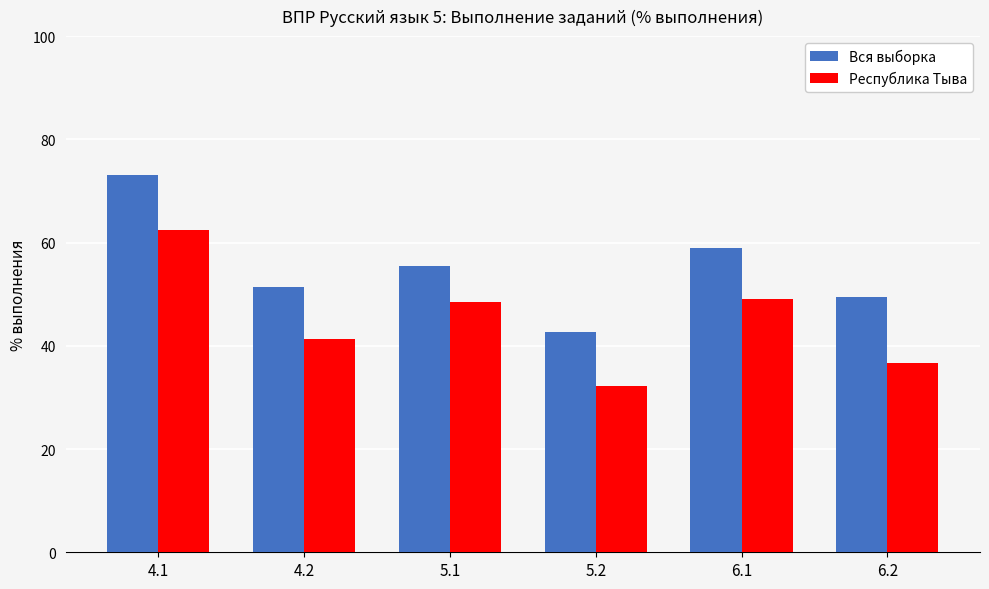

What is the value of the Республика Тыва bar at the 2nd from the left?

41.3